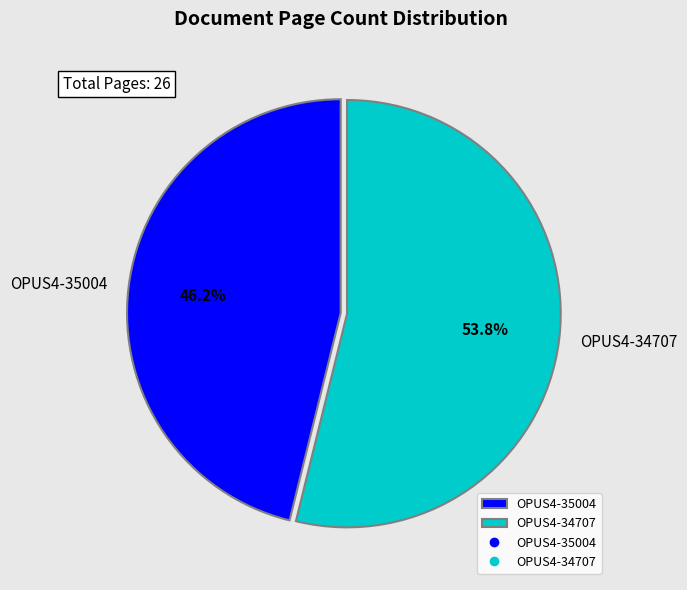

Combined, do OPUS4-34707 and OPUS4-35004 account for over 50%?

Yes